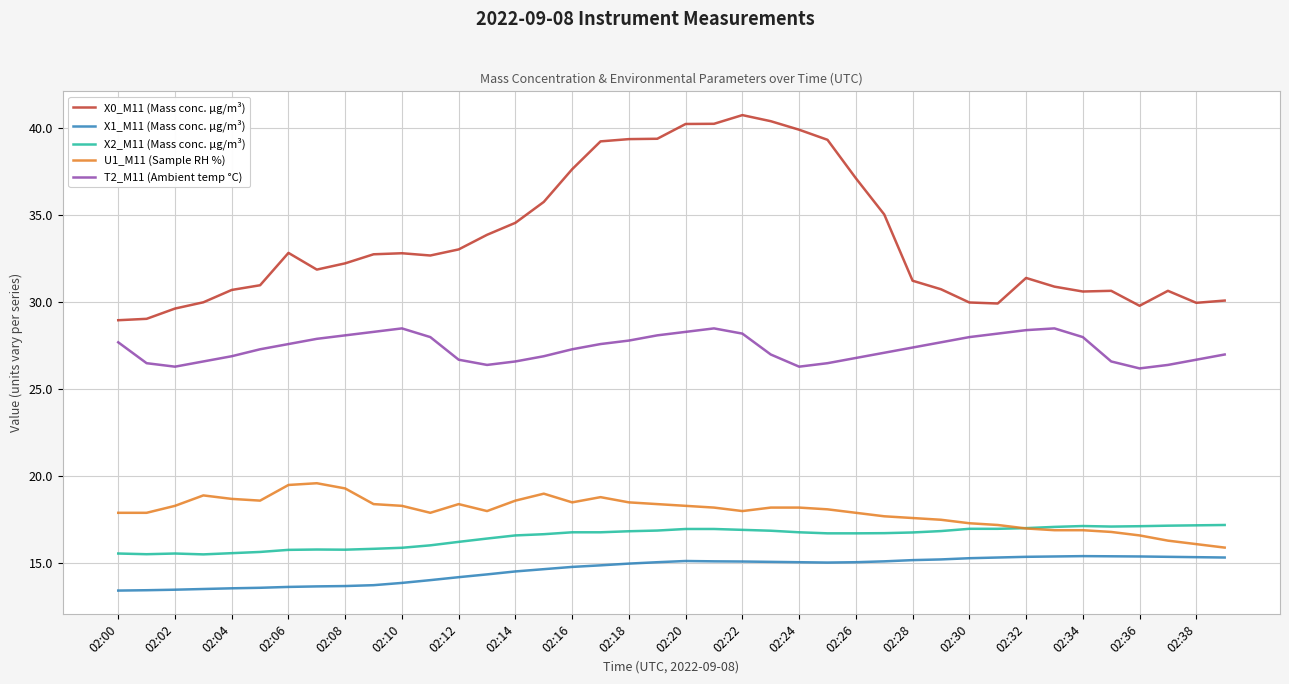

How many lines are shown in the chart?

5